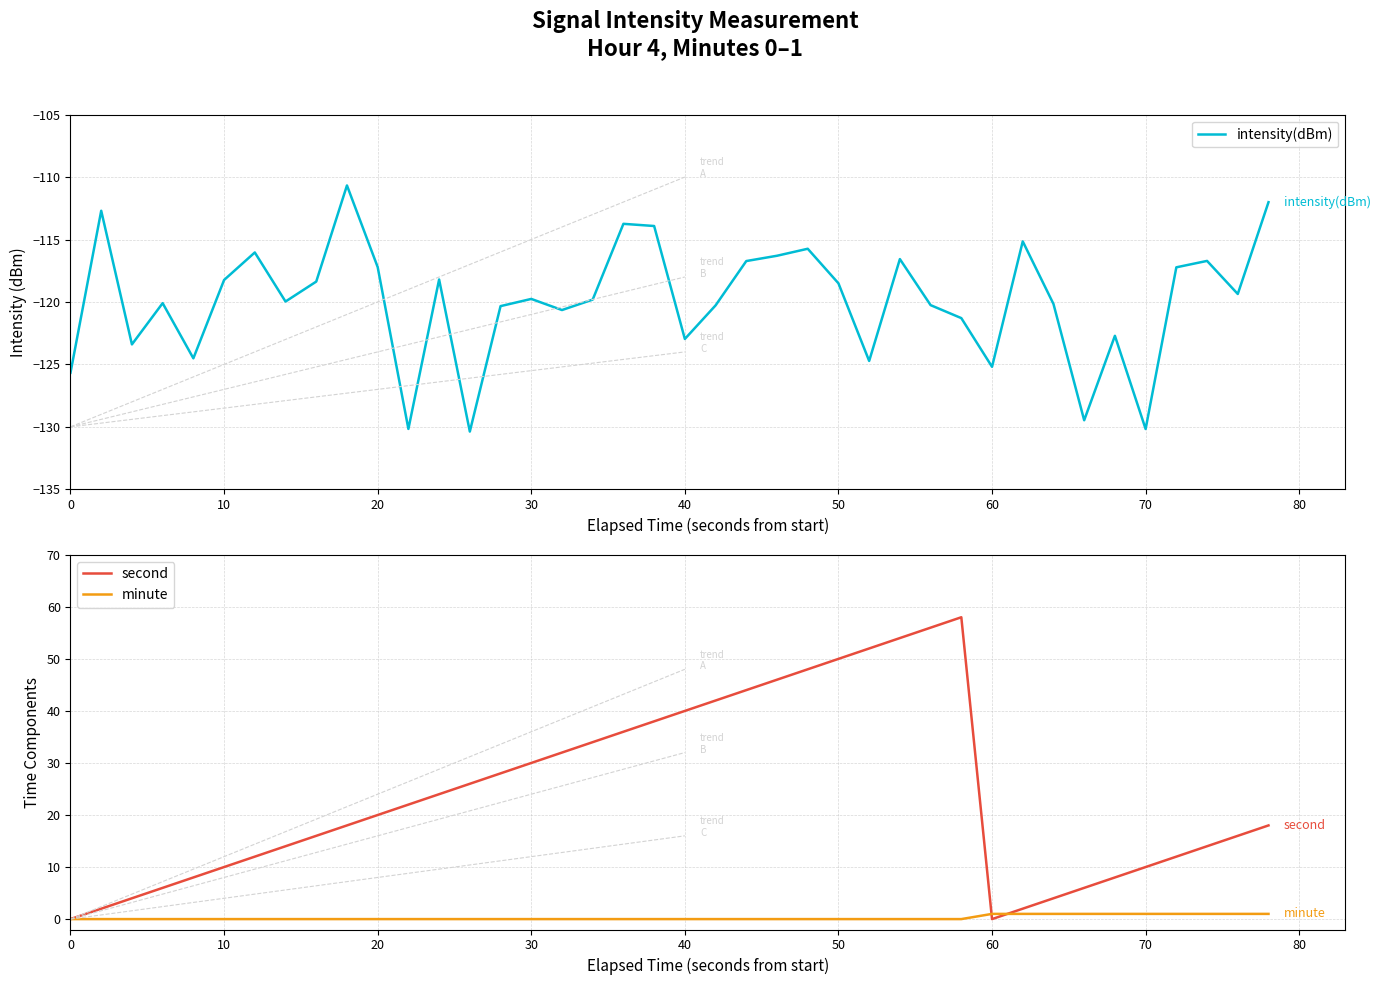

At which category does second reach its first local valley?

60